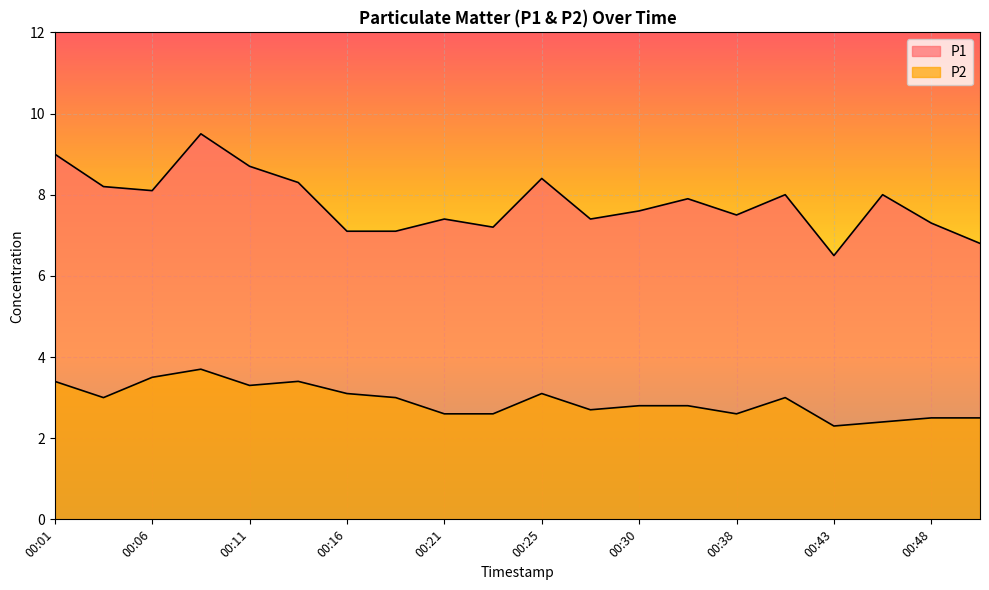

Which series has the widest spread of values?

P1